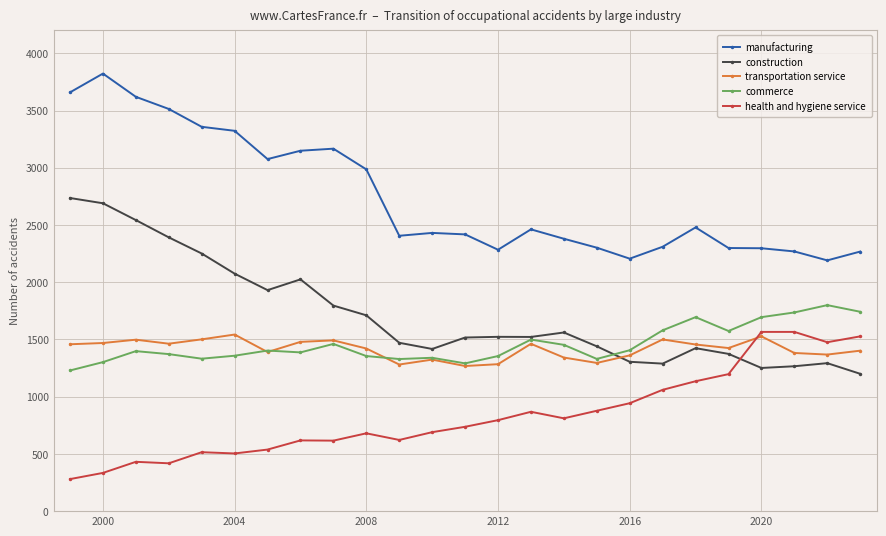

What is the difference between the second highest and minimum values in the manufacturing series?

1468